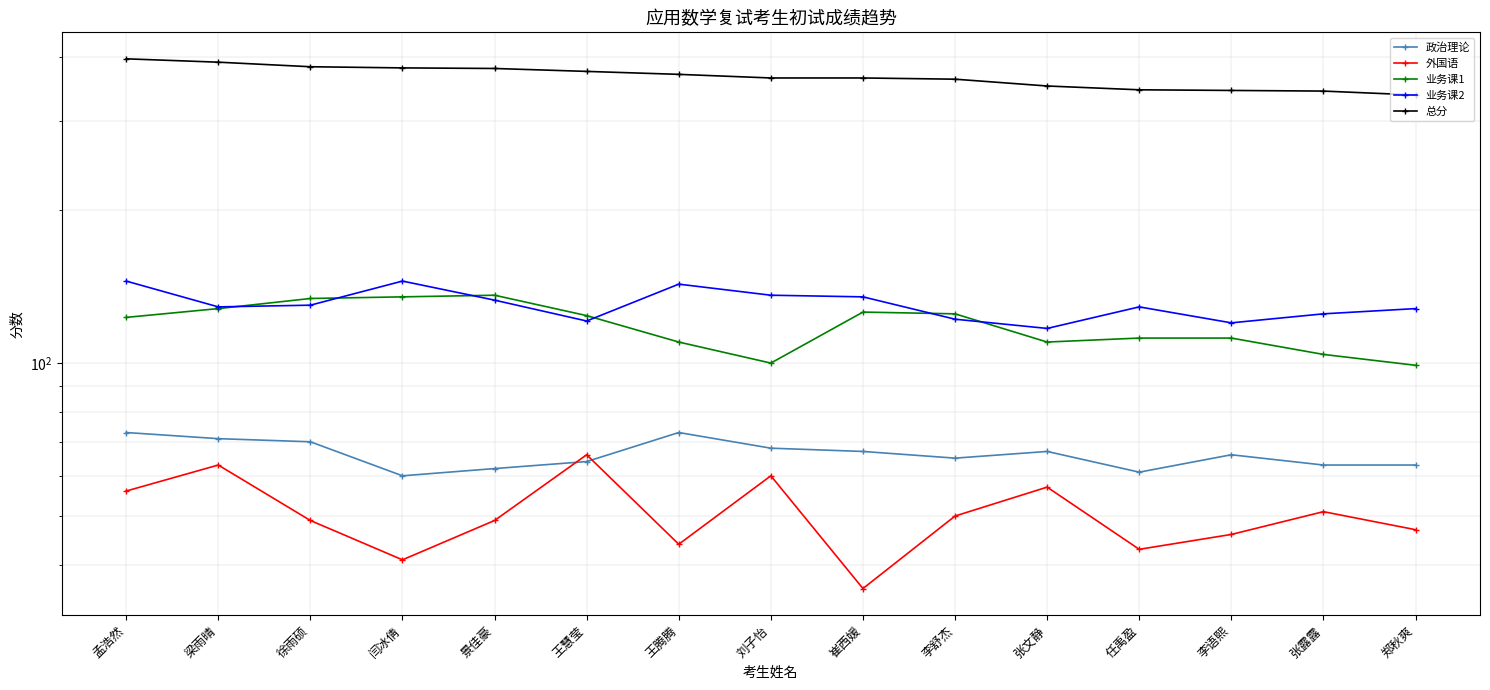

What is the label of the 15th point from the left?

郑秋爽